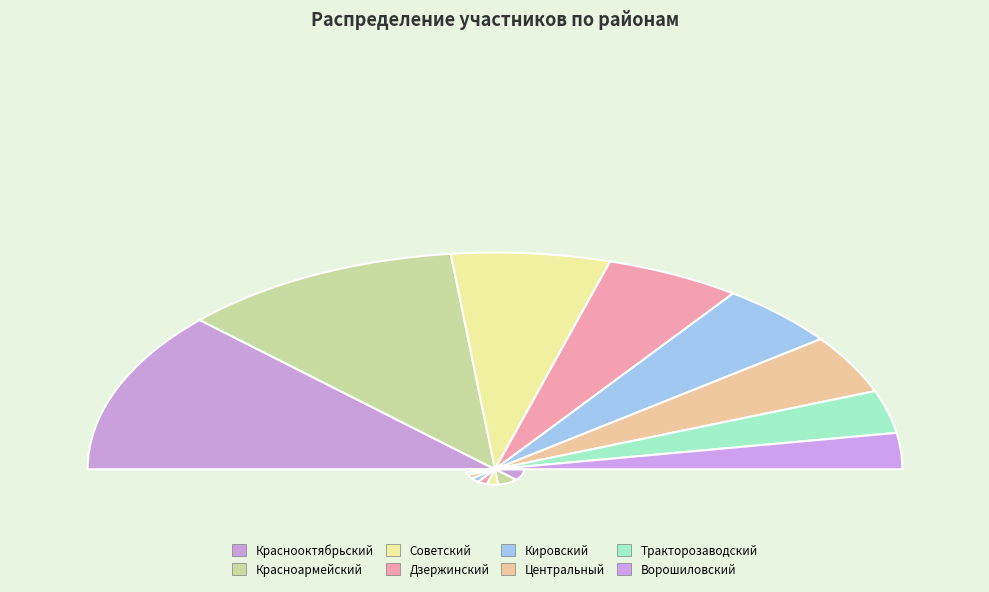

To the nearest percent, what percentage of the pie is Ворошиловский?

5%